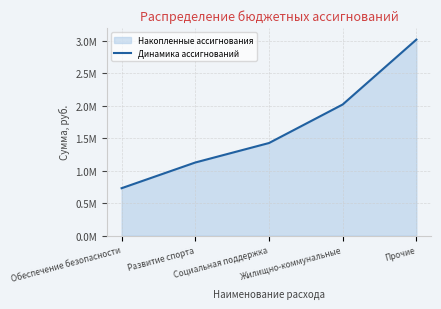

Read the value at Жилищно-коммунальные.

2021725.4